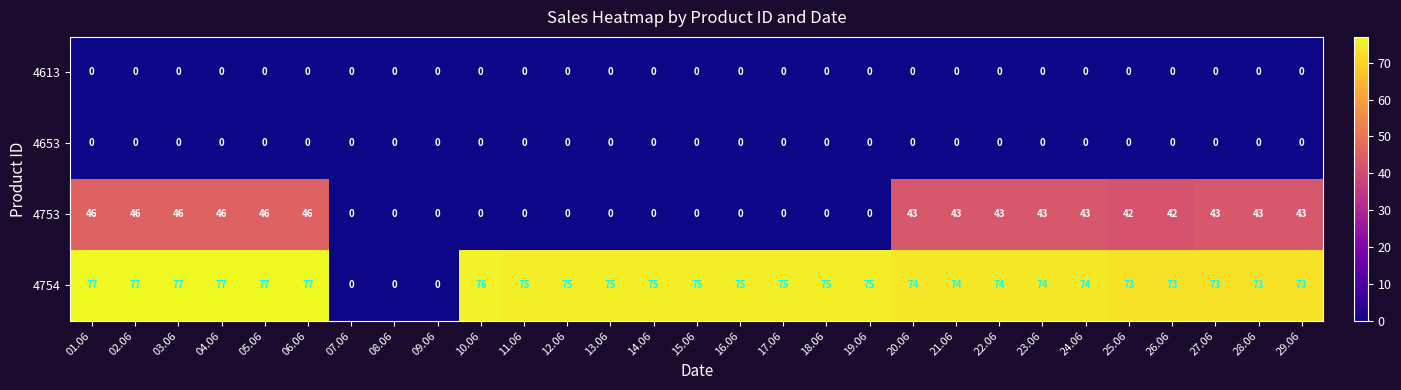

What is the highest value of the 4754 series?

77